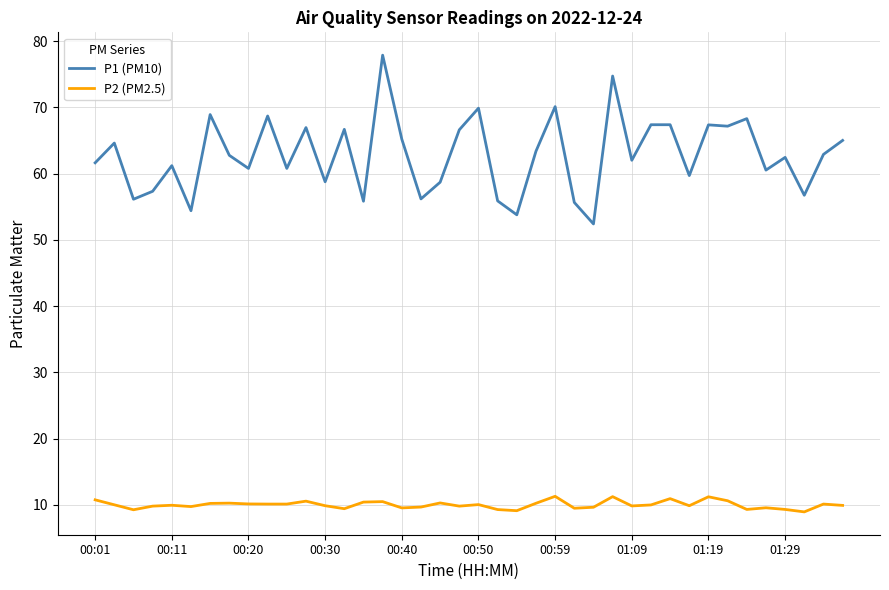

List the series in order of their overall mean, highest first.

P1 (PM10), P2 (PM2.5)